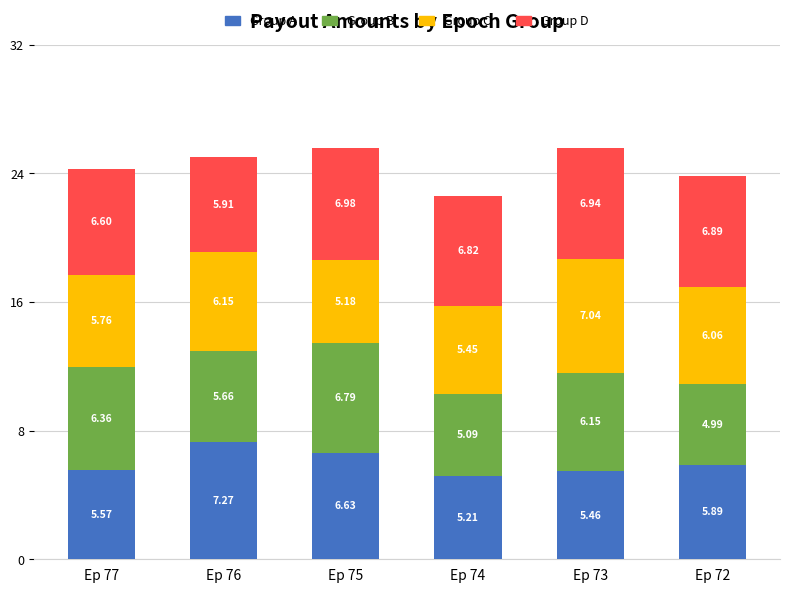

At which category is the sum across all series the highest?

Ep 73